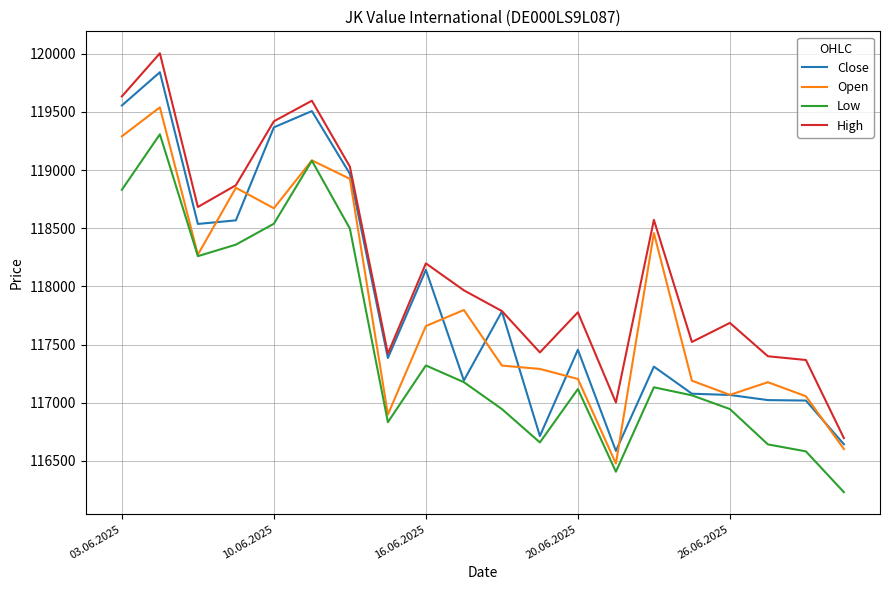

True or false: Low has more than 1 points higher than both neighbors.

True